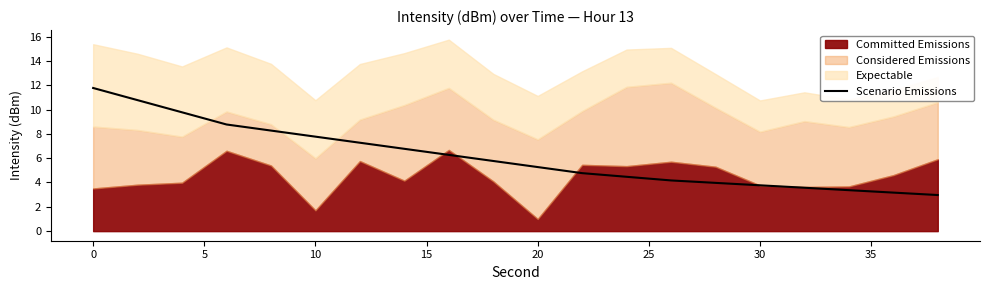

What is the highest value of the Scenario Emissions series?

11.8